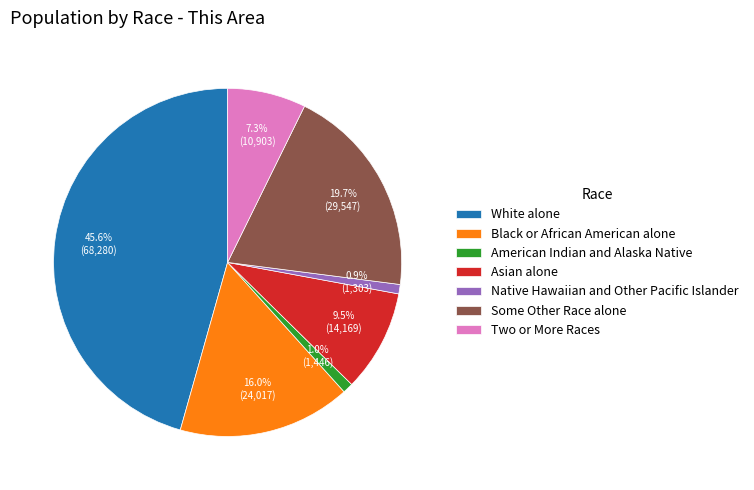

What is the largest slice in the pie chart?

White alone